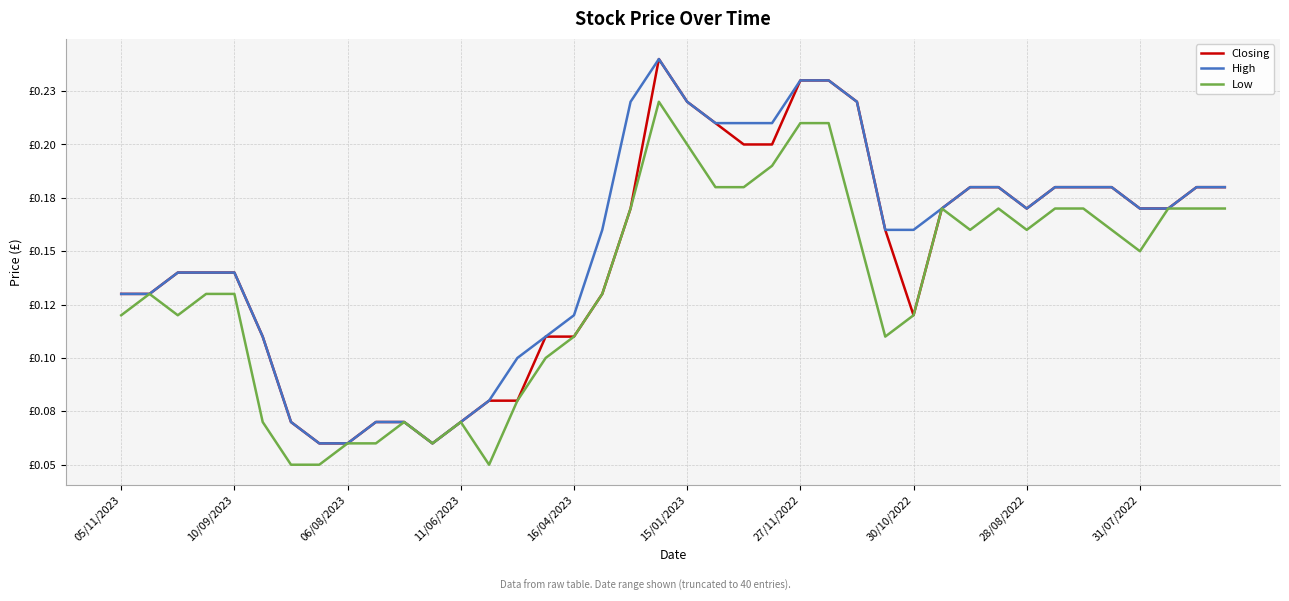

What is the maximum value for High?

0.2